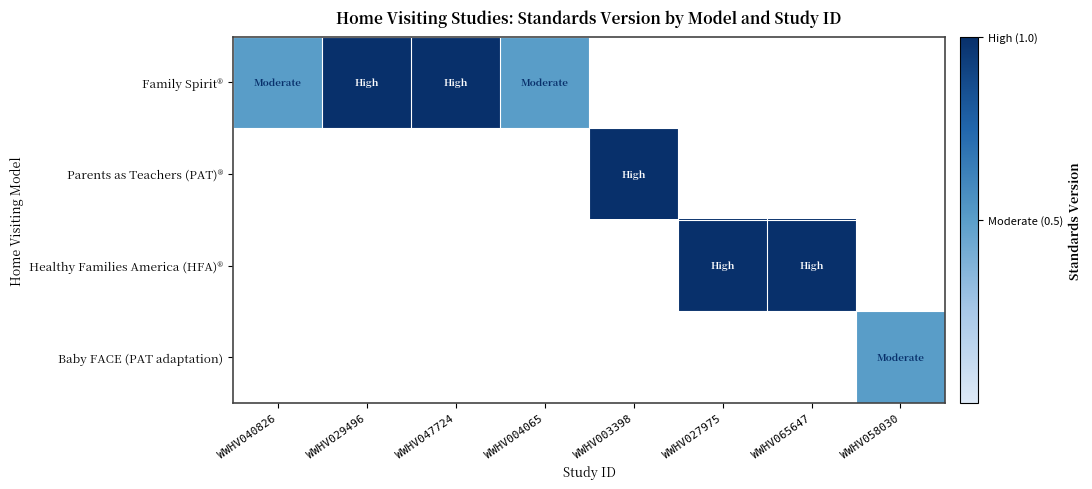

True or false: Family Spirit® has a value of 0.2 at WWHV047724.

False